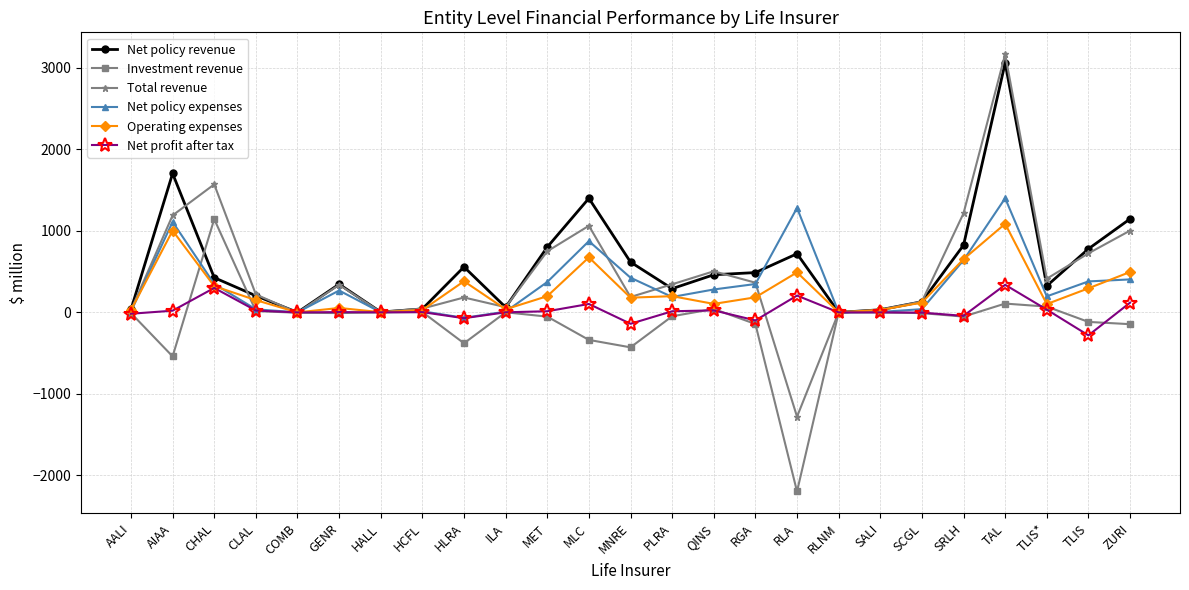

At how many categories does at least one series exceed 1322?

4